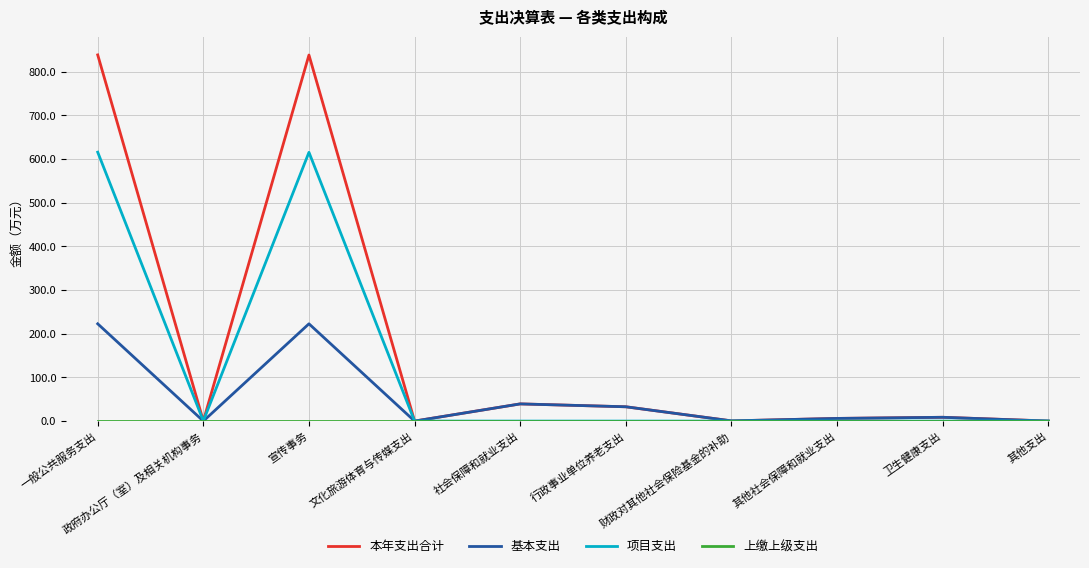

The value of 基本支出 at 文化旅游体育与传媒支出 is -76.9. True or false?

False